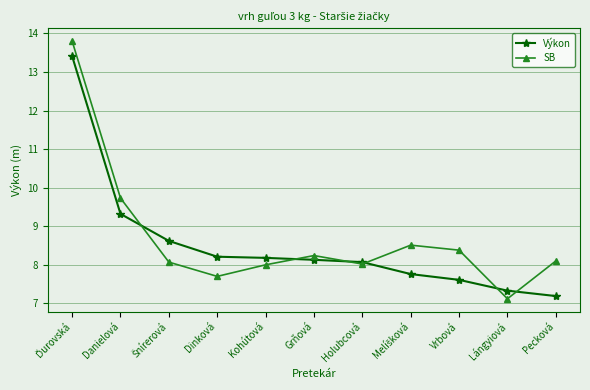

Rank the series by their maximum value, from lowest to highest.

Výkon, SB